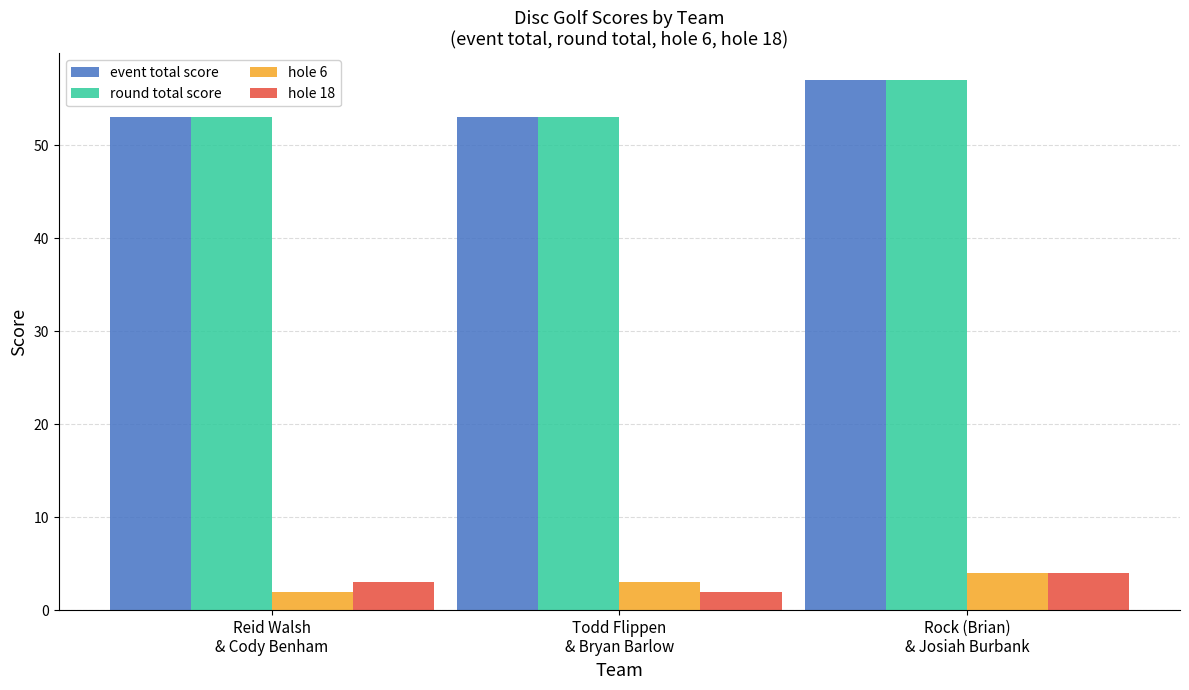

What is the maximum value for hole 18?

4